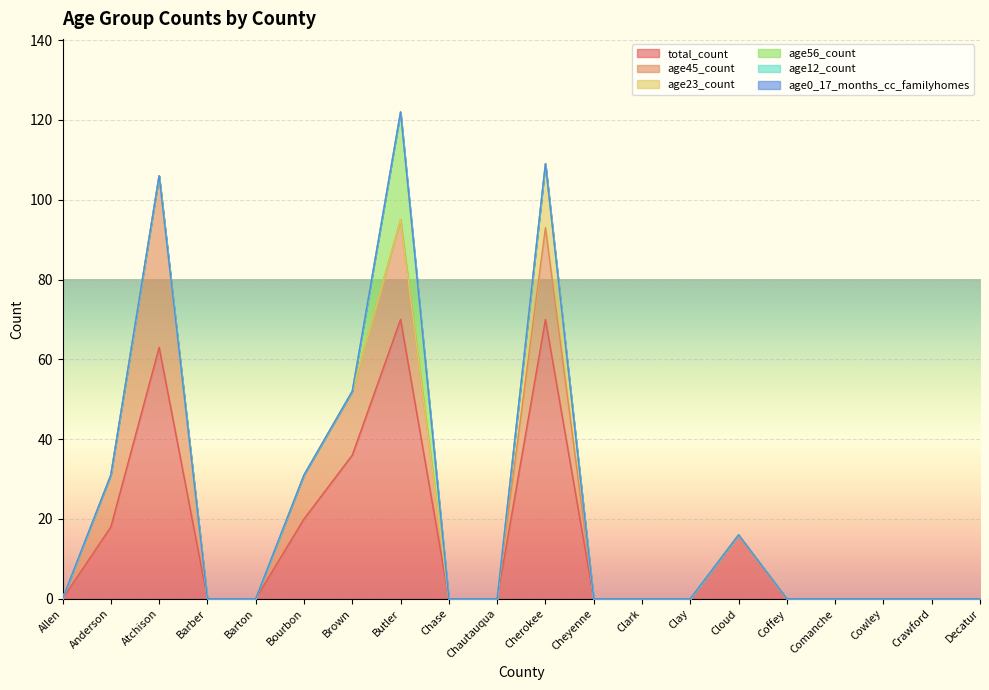

What is the average value of the age45_count series?

7